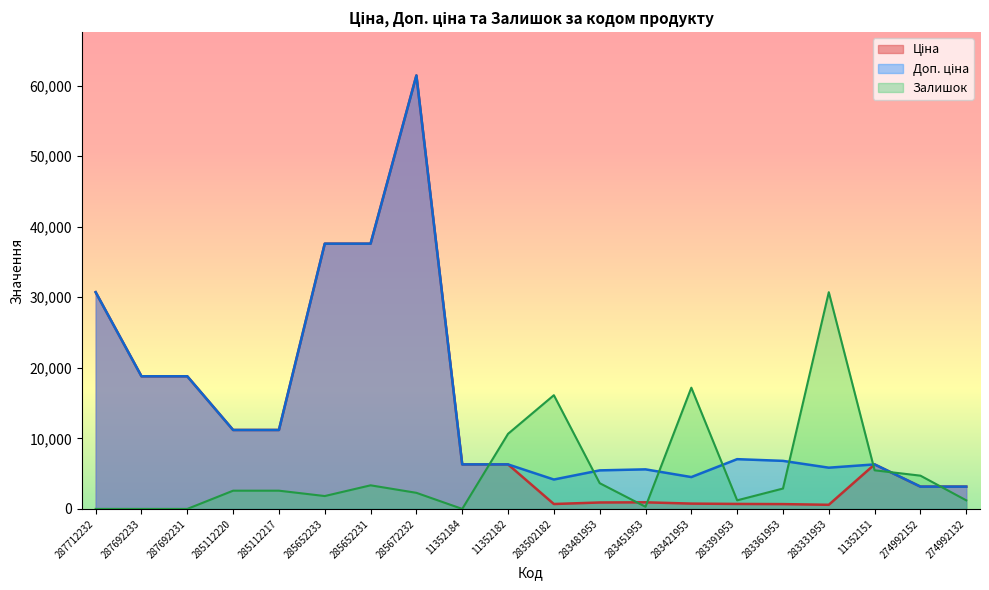

The Доп. ціна series shows 11188.2 at 285112217. True or false?

True